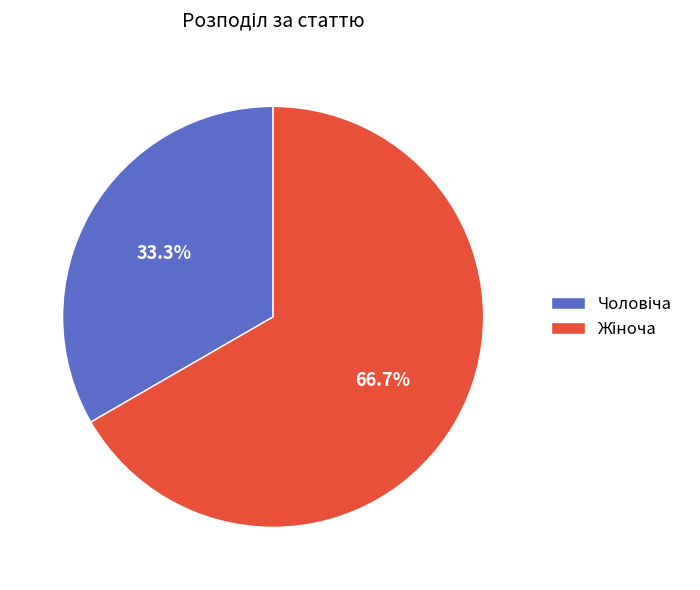

How many slices are in this pie chart?

2